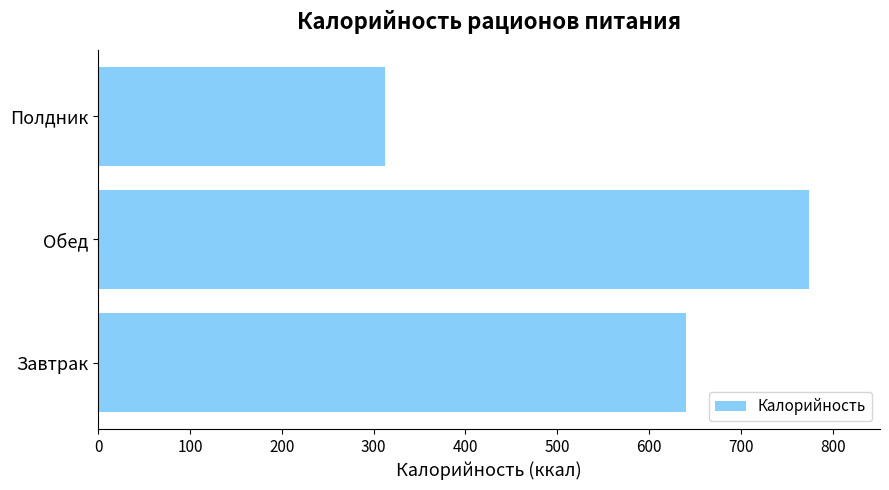

Does the chart contain any negative values?

No